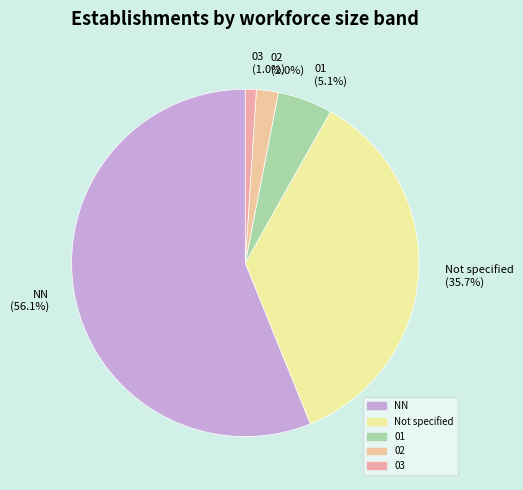

Count the number of slices in the pie.

5